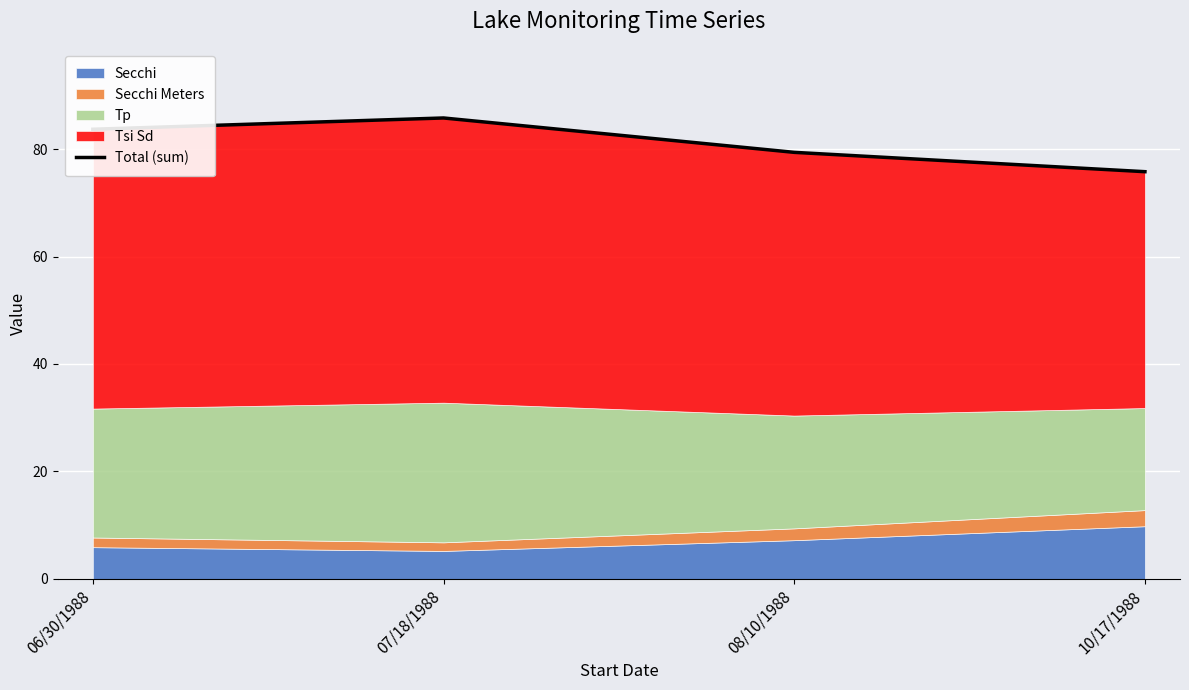

What is the label of the 3rd point from the left?

08/10/1988